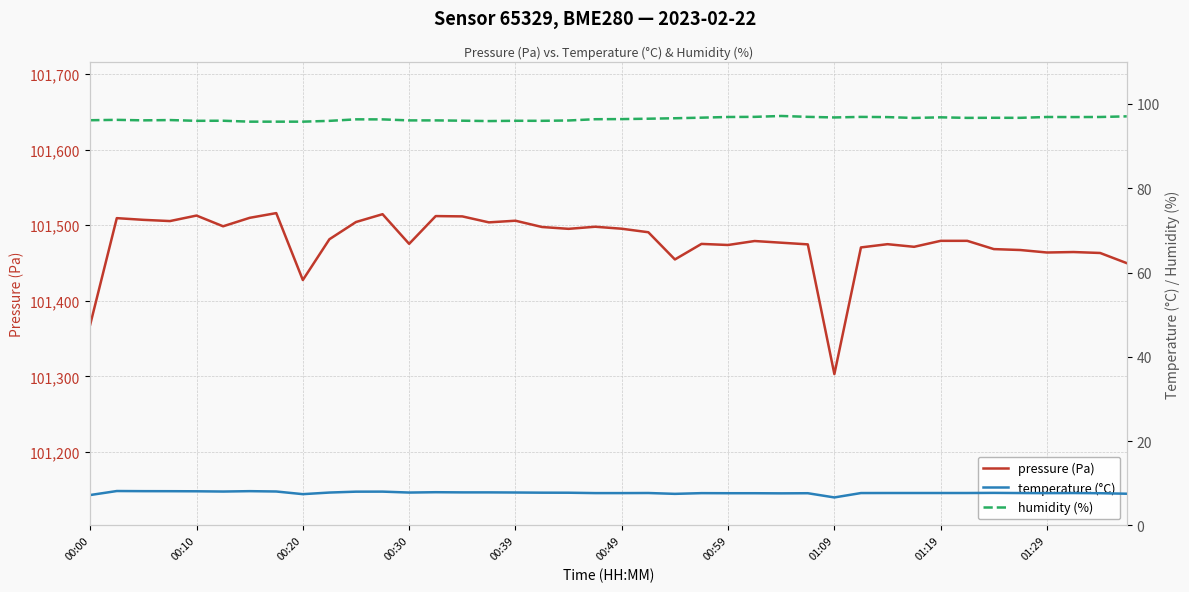

True or false: pressure (Pa) and humidity (%) intersect in this chart.

False